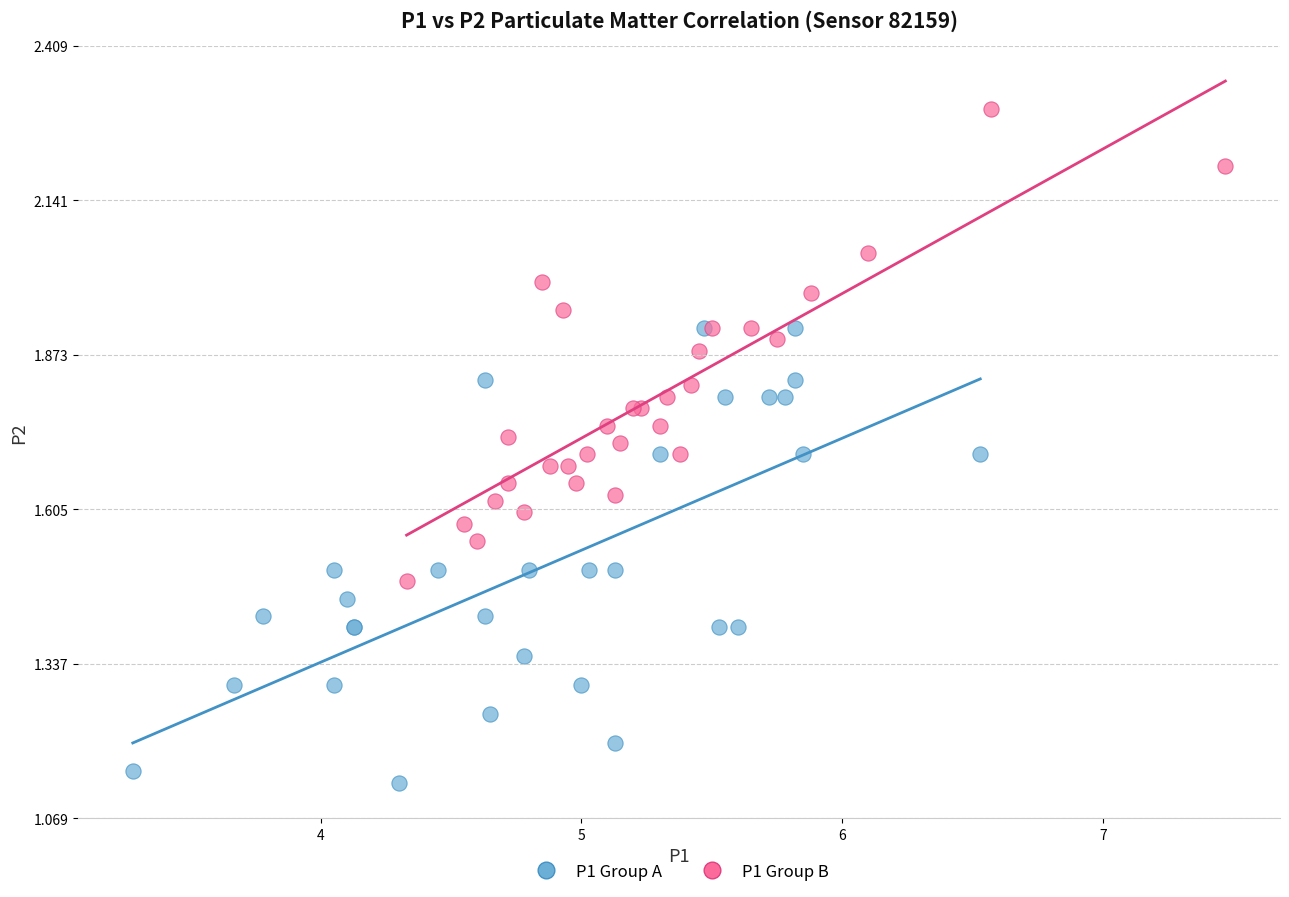

Which series contains the highest Y value?

P1 Group B